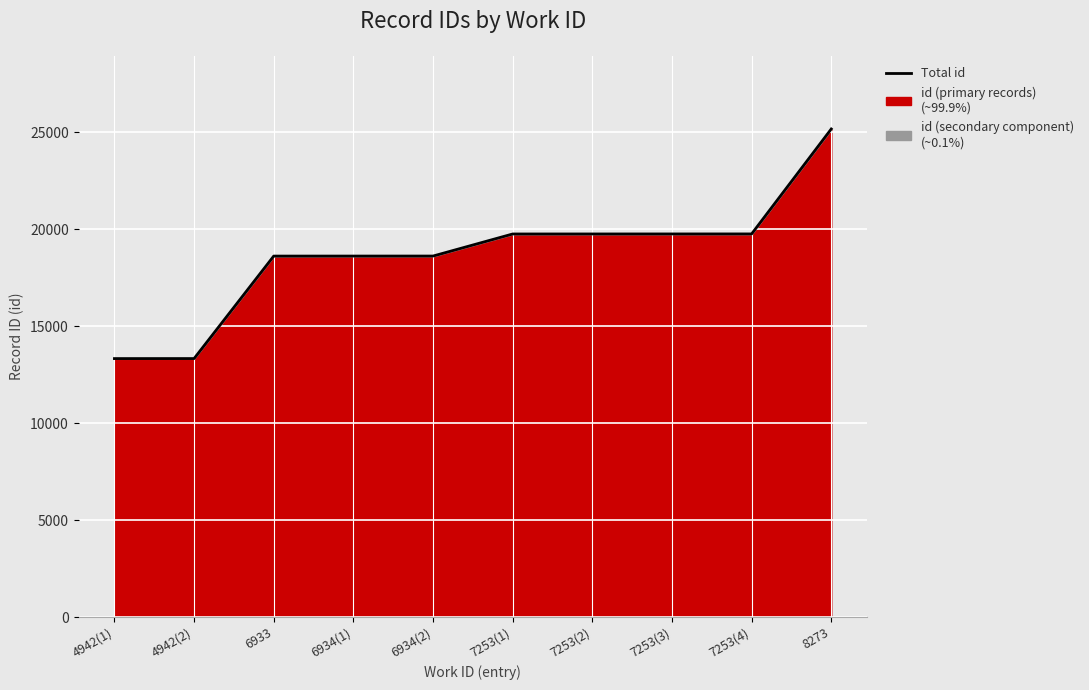

Which has a higher value, 6934(1) or 7253(4)?

7253(4)